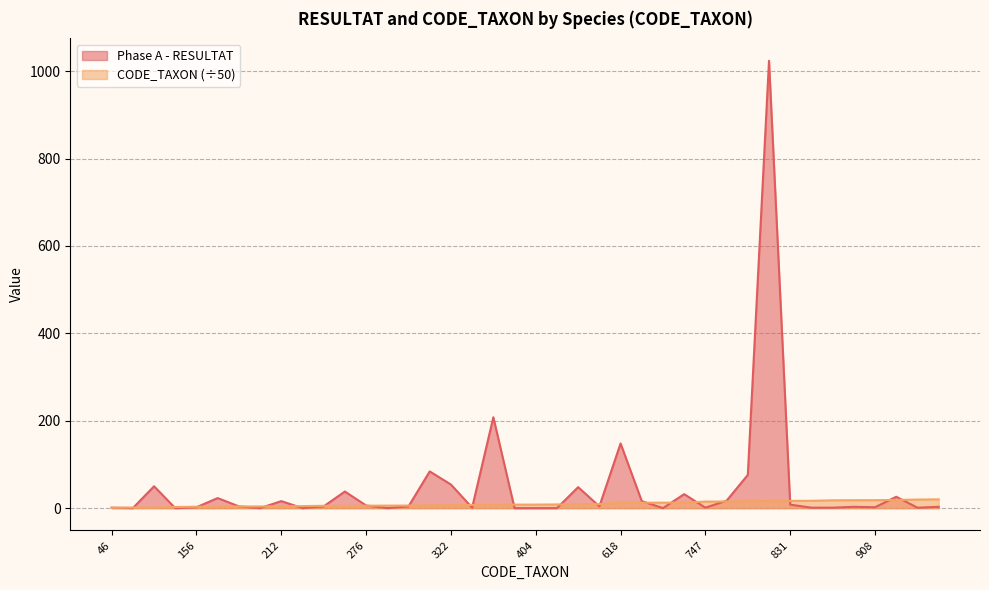

Reading right to left, what are all the values shown in this chart?

Phase A - RESULTAT: 3.0	1.0	26.0	2.0	3.0	1.0	1.0	8.0	1024.0	76.0	17.0	1.0	32.0	0.0	16.0	148.0	4.0	48.0	0.0	0.0	0.0	208.0	1.0	54.0	84.0	4.0	0.0	6.0	38.0	4.0	0.0	16.0	0.0	4.0	23.0	2.0	0.0	50.0	0.0	1.0
CODE_TAXON: 20.1	19.6	18.7	18.2	18.1	17.8	16.8	16.6	16.1	16.0	15.1	14.9	12.5	12.4	12.4	12.4	9.1	9.0	8.4	8.1	8.0	7.3	7.3	6.4	6.2	5.8	5.7	5.5	5.4	5.3	4.6	4.2	3.8	3.8	3.7	3.1	2.5	1.4	1.3	0.9